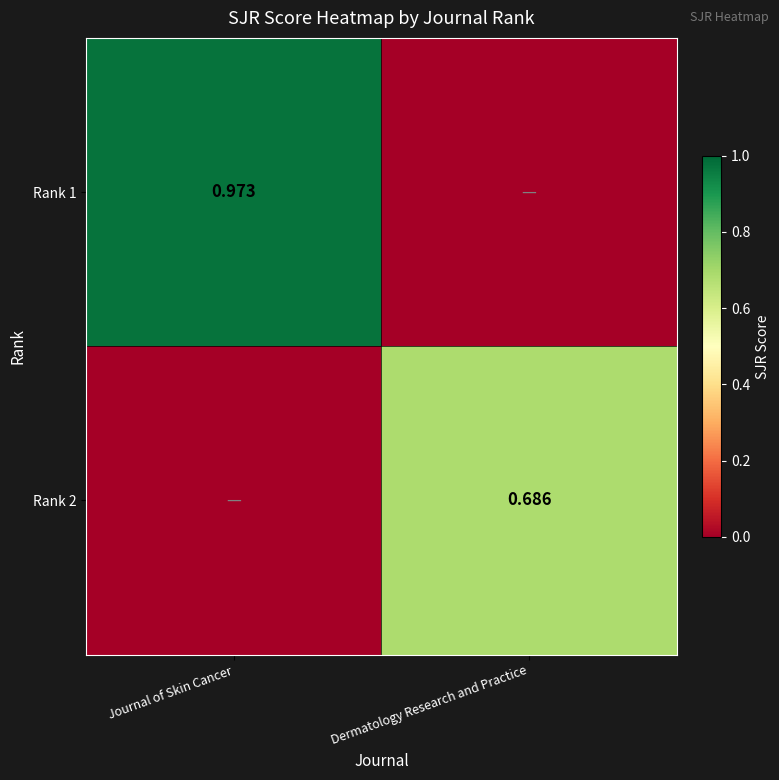

How many series are shown in this chart?

2